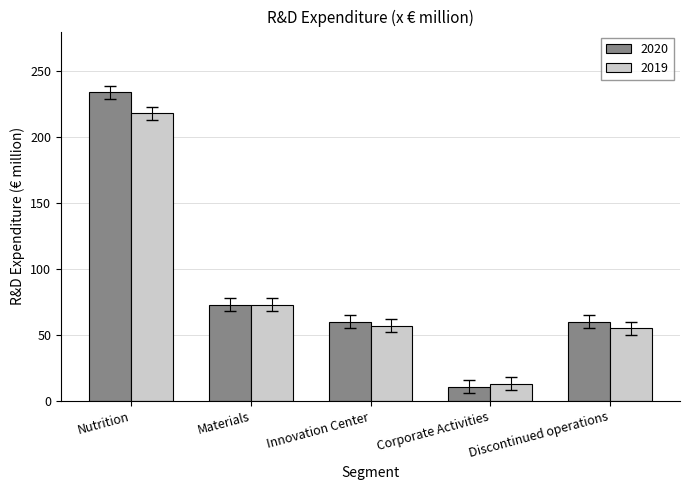

What is the difference between the 2019 values at Discontinued operations and Innovation Center?

2